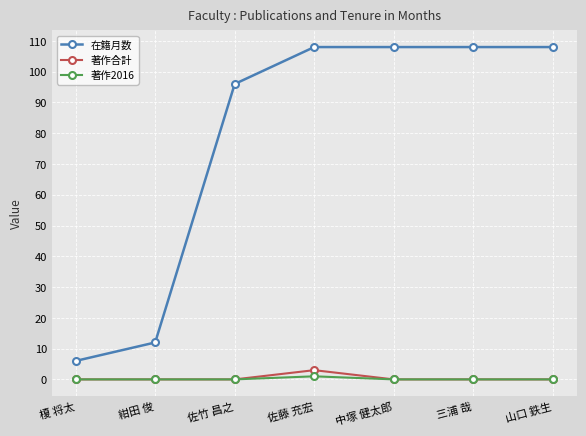

True or false: 在籍月数 and 著作合計 intersect in this chart.

False